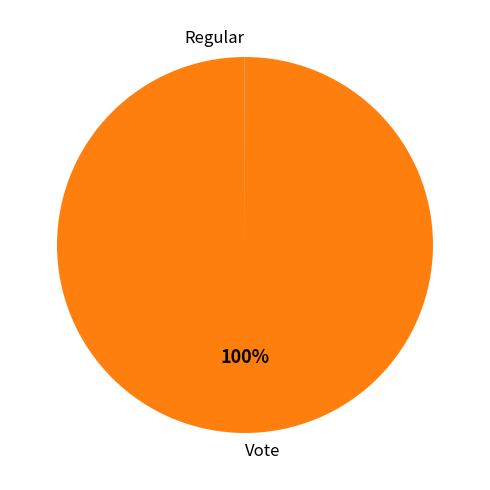

Which category has the biggest portion of the pie?

Vote